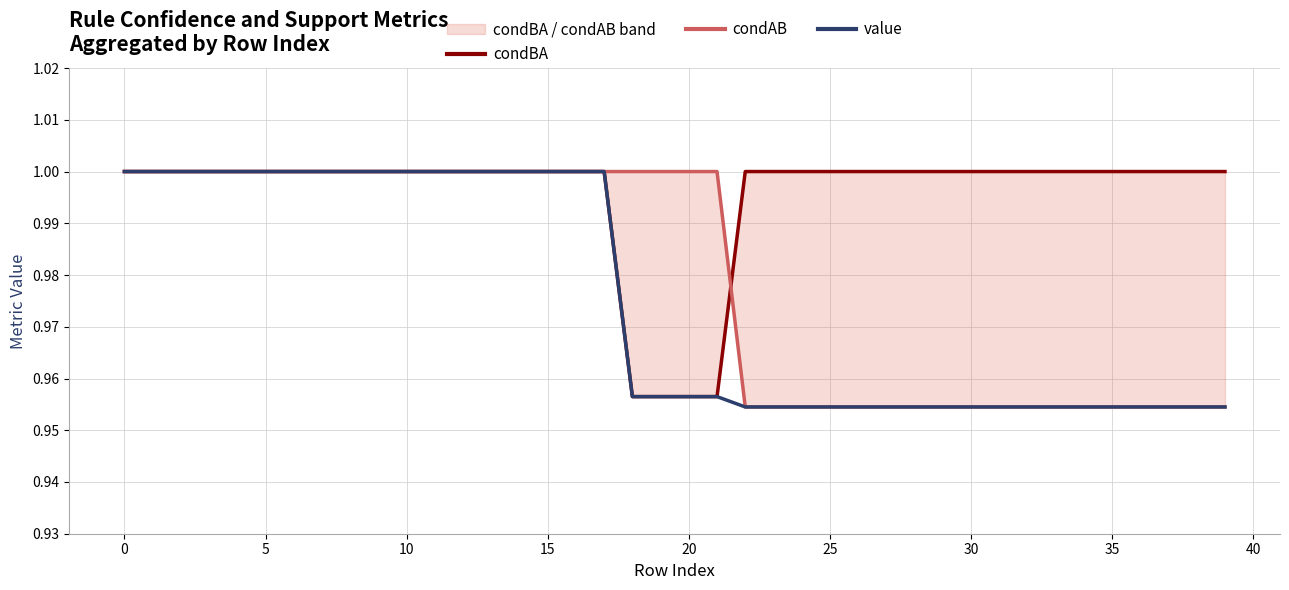

Which series has the widest spread of values?

condAB